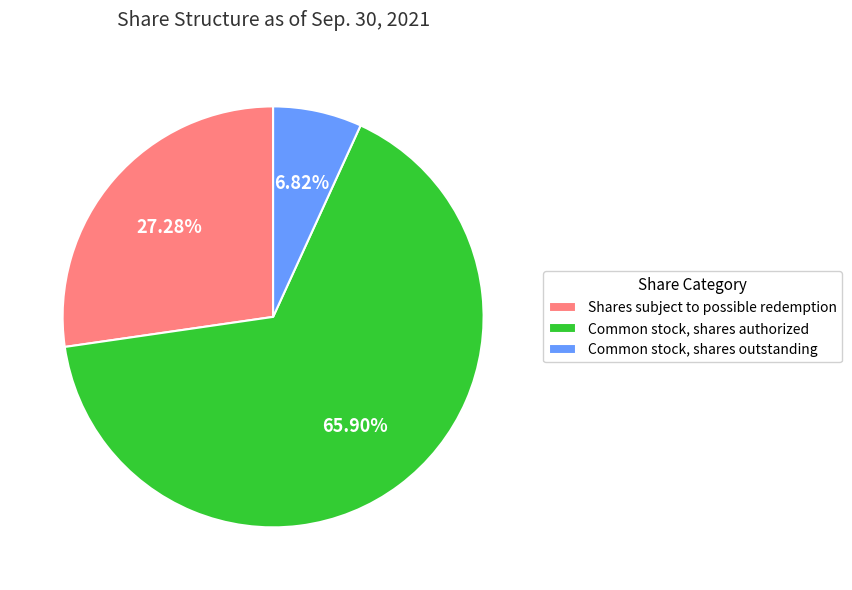

How many slices are in this pie chart?

3